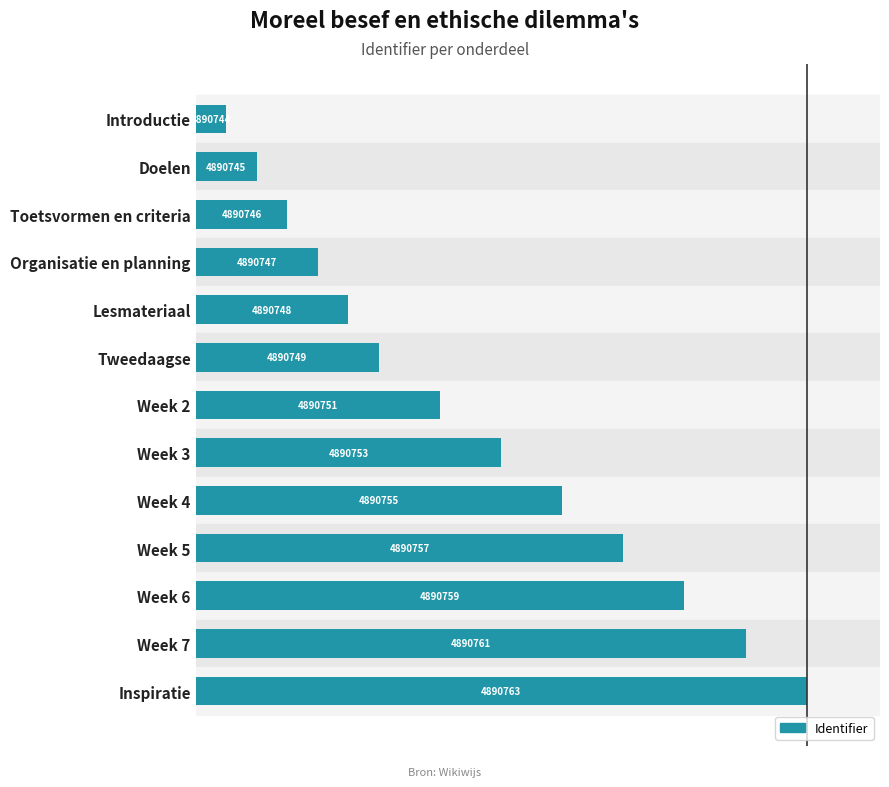

Does the chart contain any negative values?

No